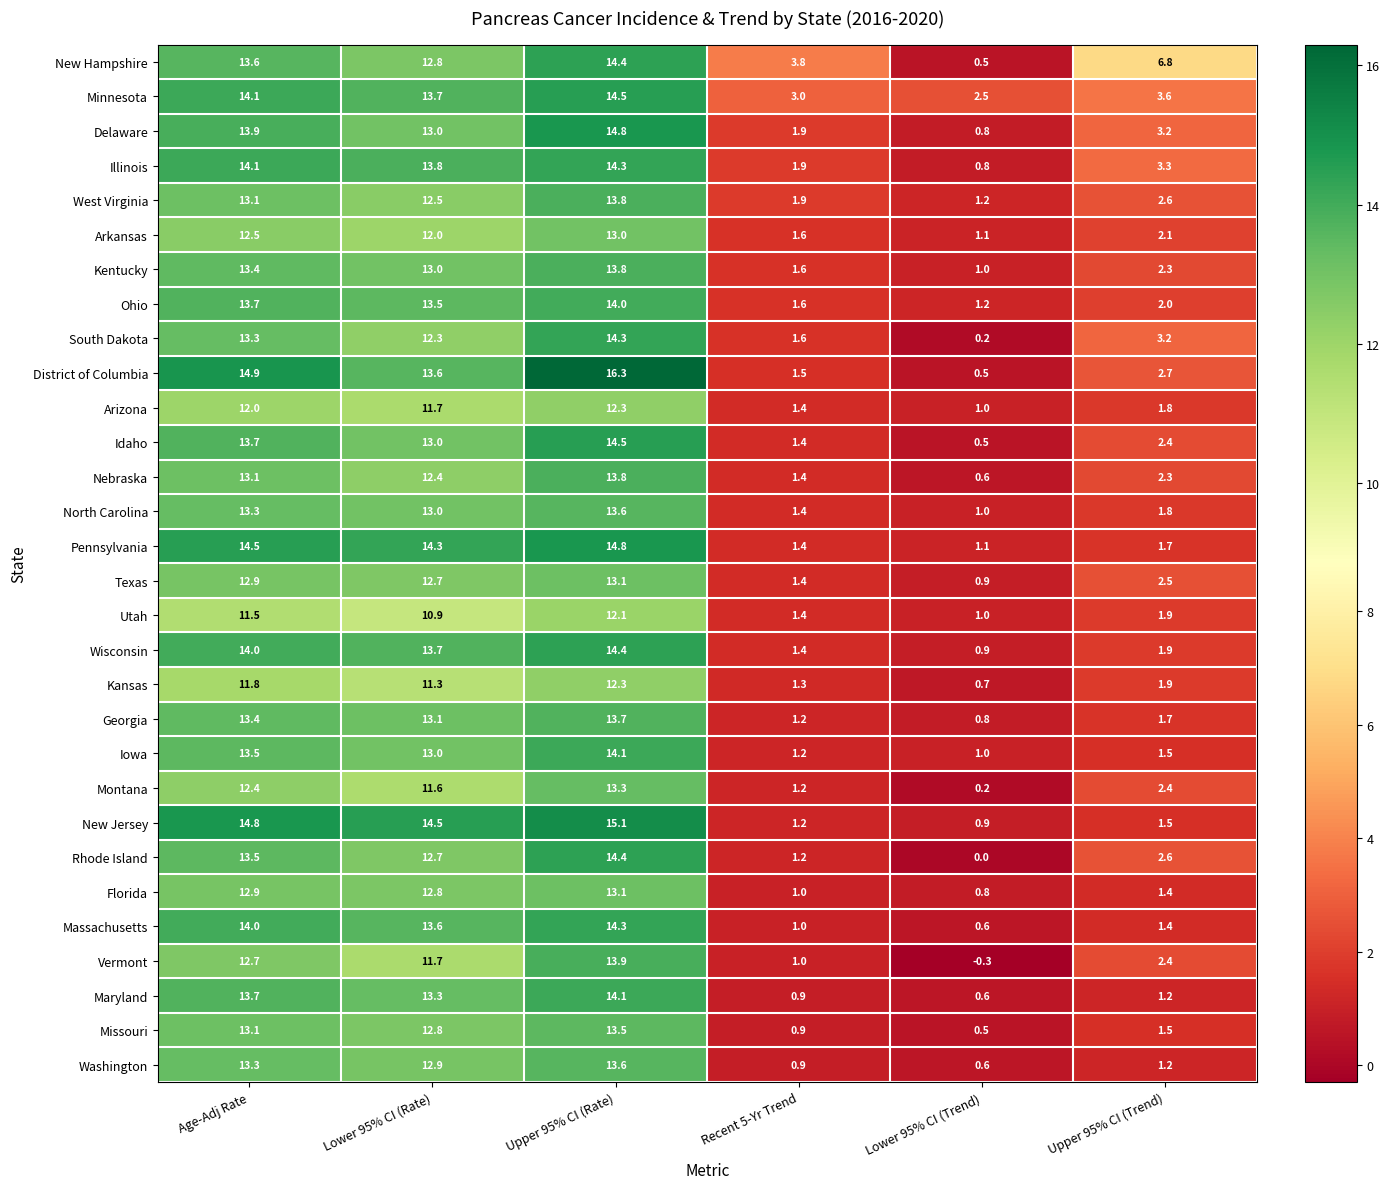

What value does the Kansas series have at Upper 95% CI (Rate)?

12.3